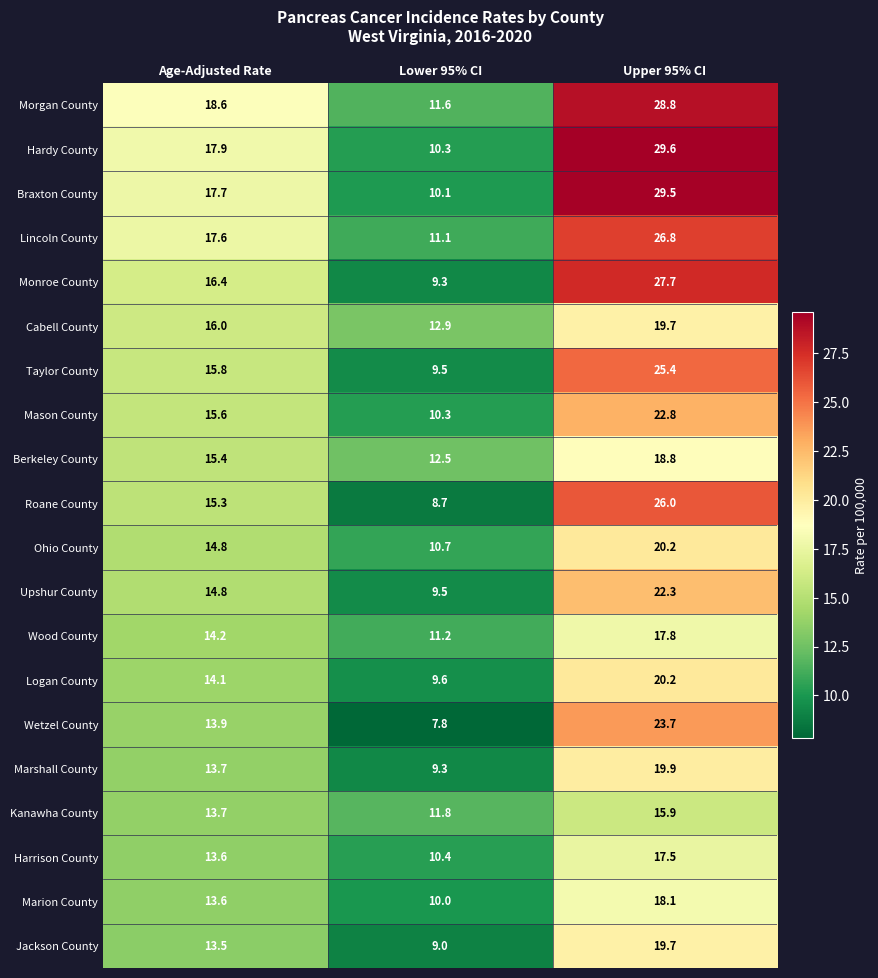

Is it true that Berkeley County equals 15.4 at Age-Adjusted Rate?

True